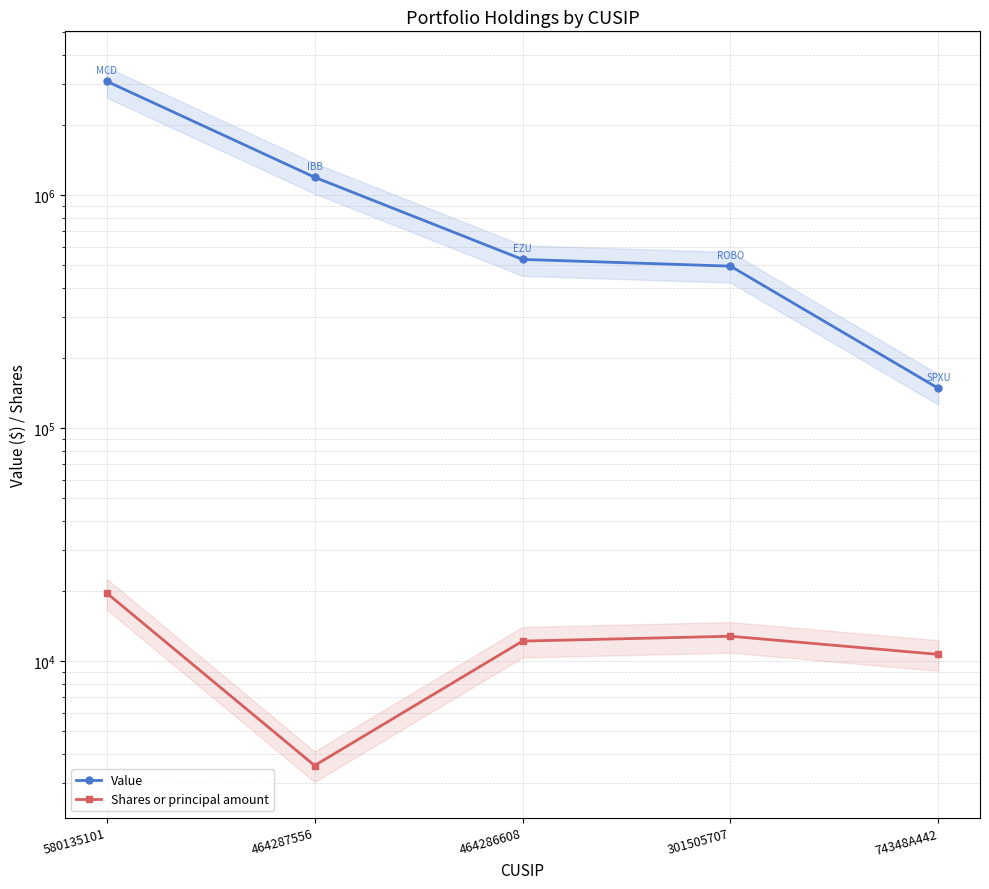

What is the total value across all series at 464286608?

541200